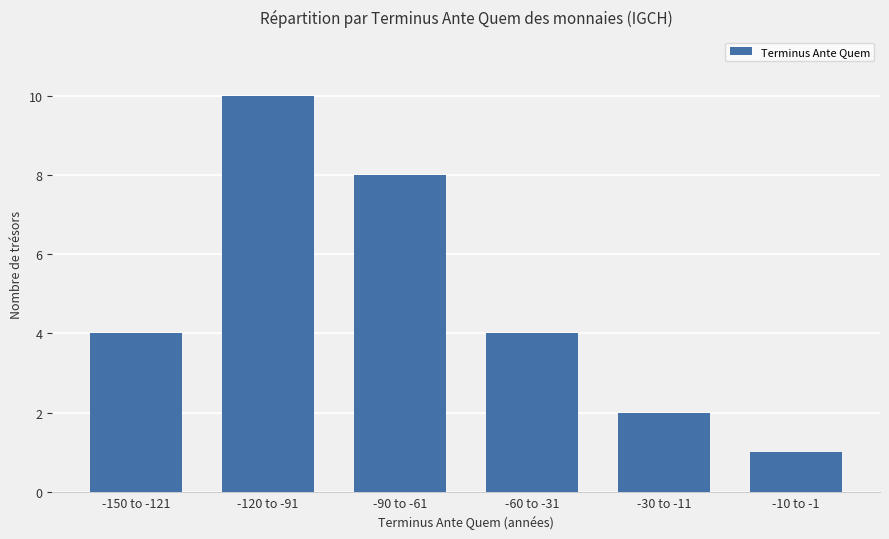

What is the value of the 1st bar from the left?

4